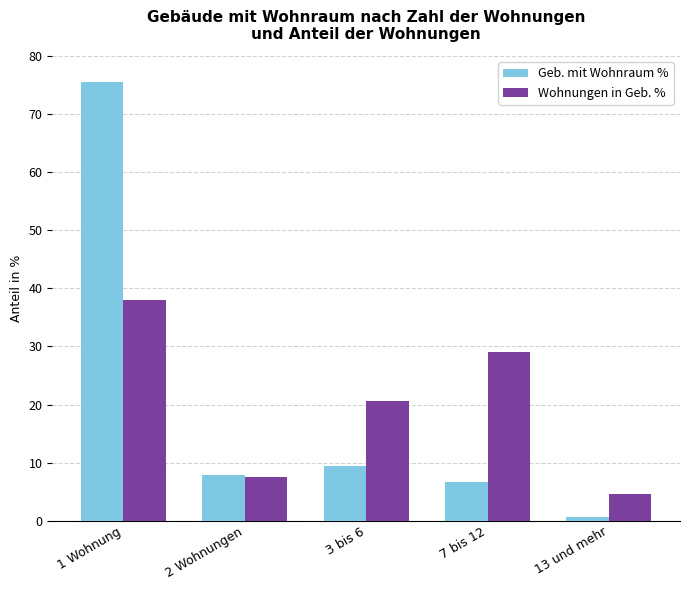

What is the minimum value for Geb. mit Wohnraum %?

0.6